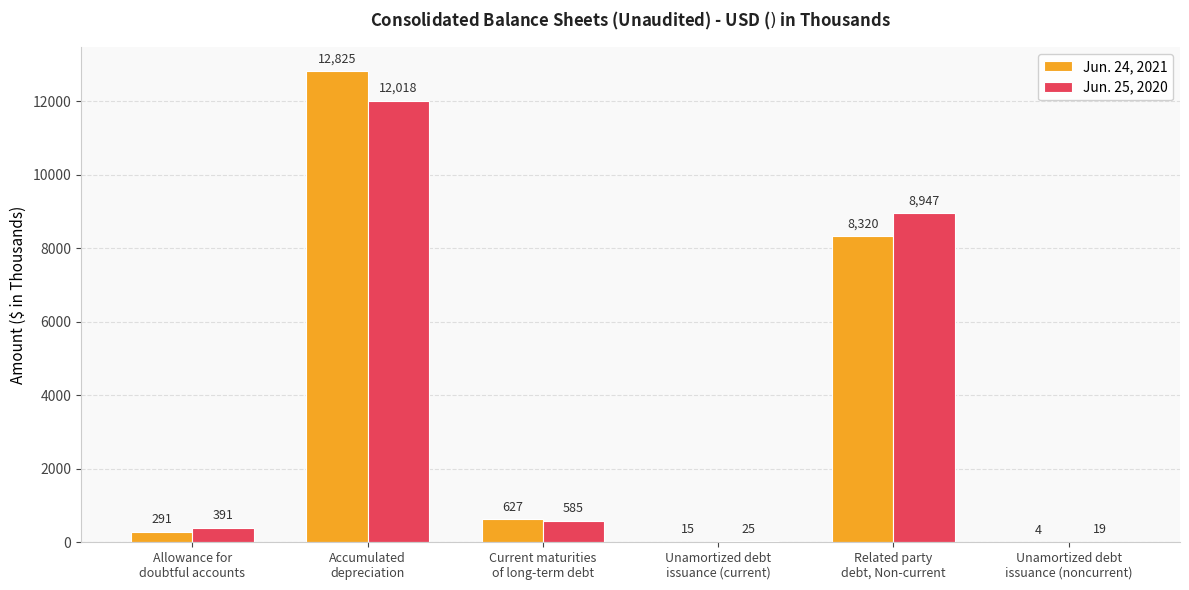

What is the greatest value displayed?

12825